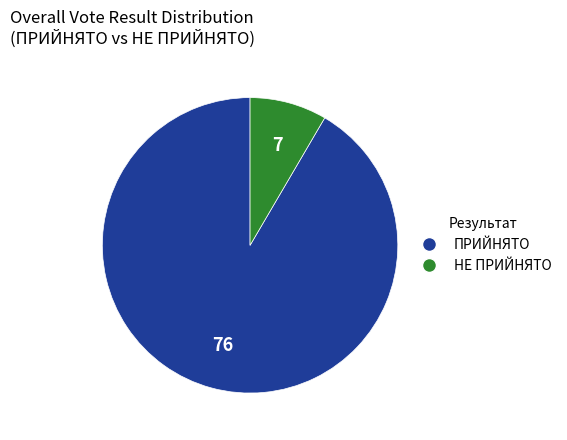

Count the number of slices in the pie.

2